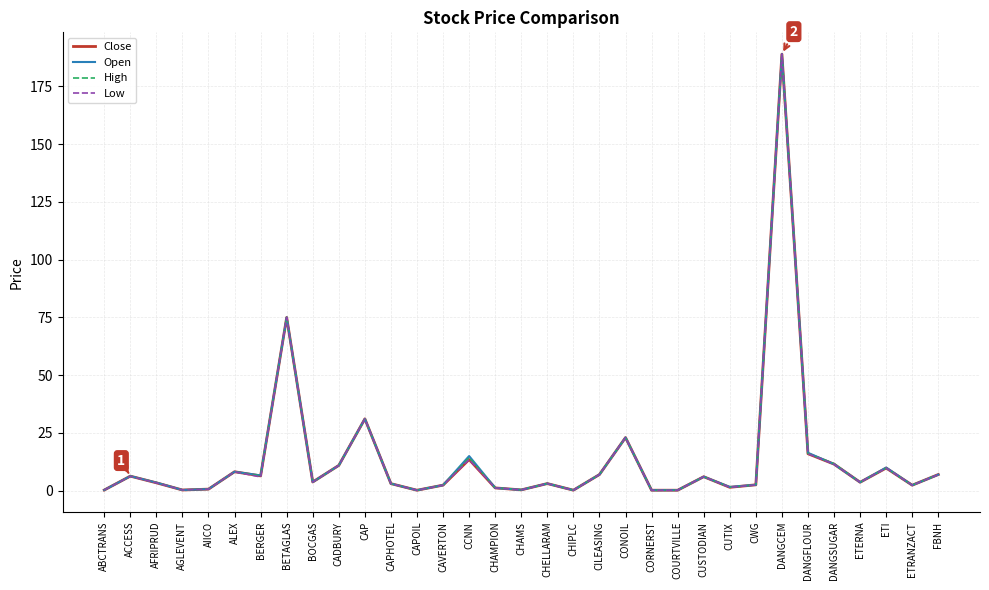

How many lines are shown in the chart?

4